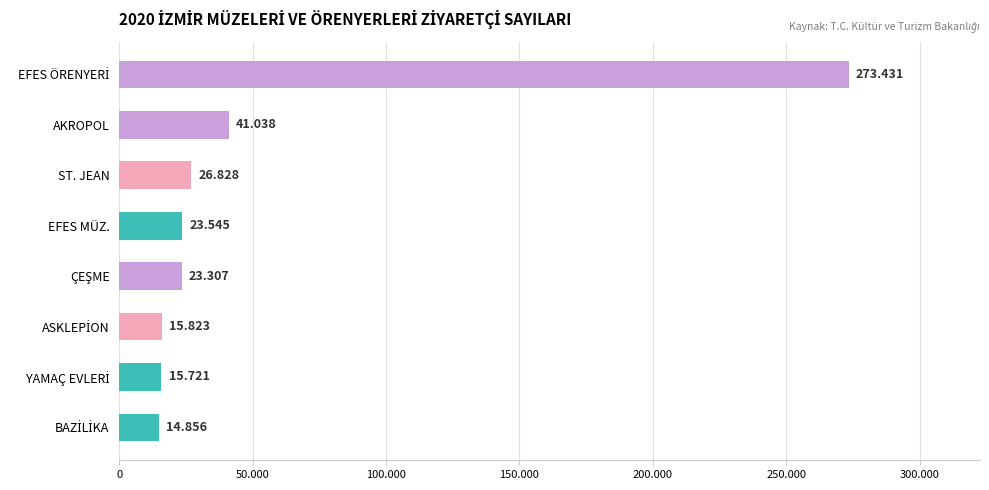

Are the bars horizontal?

Yes